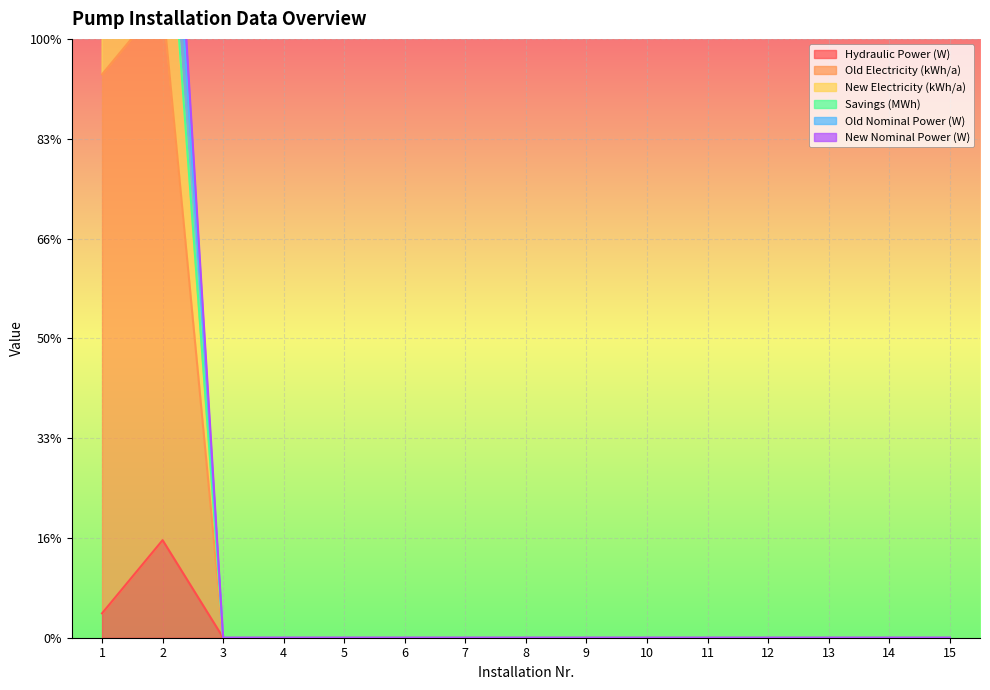

Rank the categories by Old Electricity (kWh/a) value from lowest to highest.

3, 4, 5, 6, 7, 8, 9, 10, 11, 12, 13, 14, 15, 1, 2